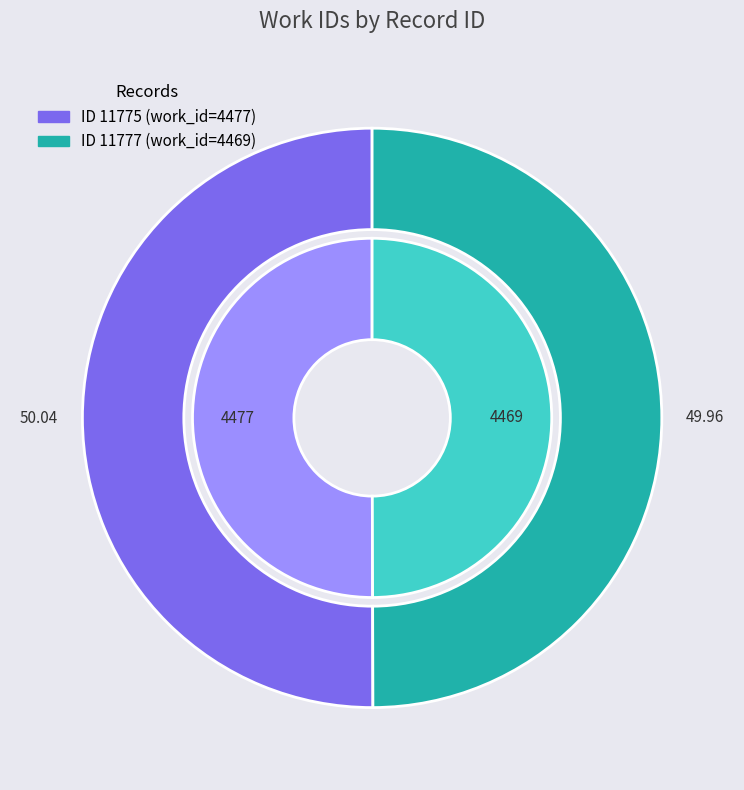

Which category has the biggest portion of the pie?

11775